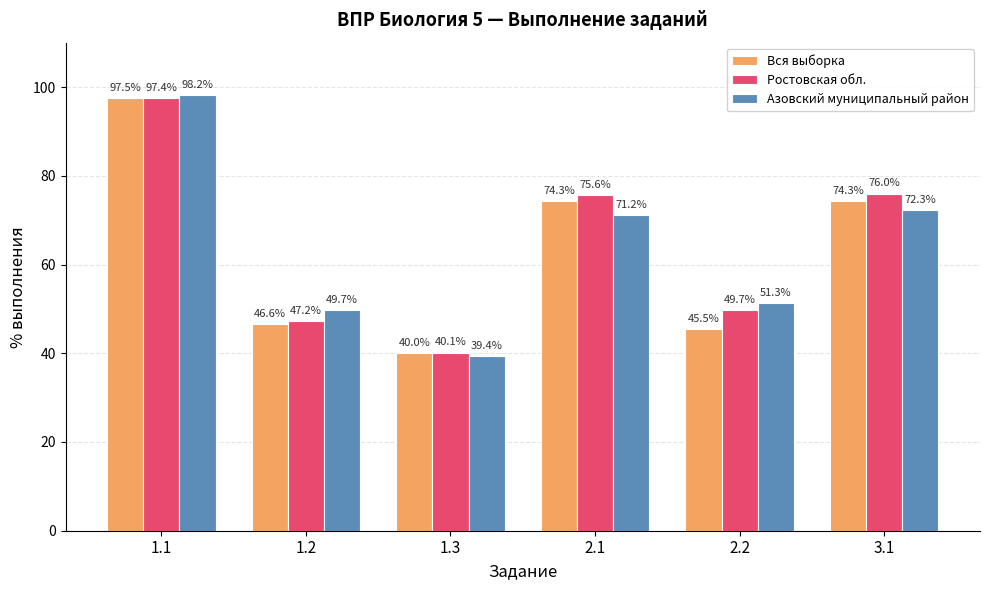

What is the sum of the Азовский муниципальный район values at 1.3 and 3.1?

111.7